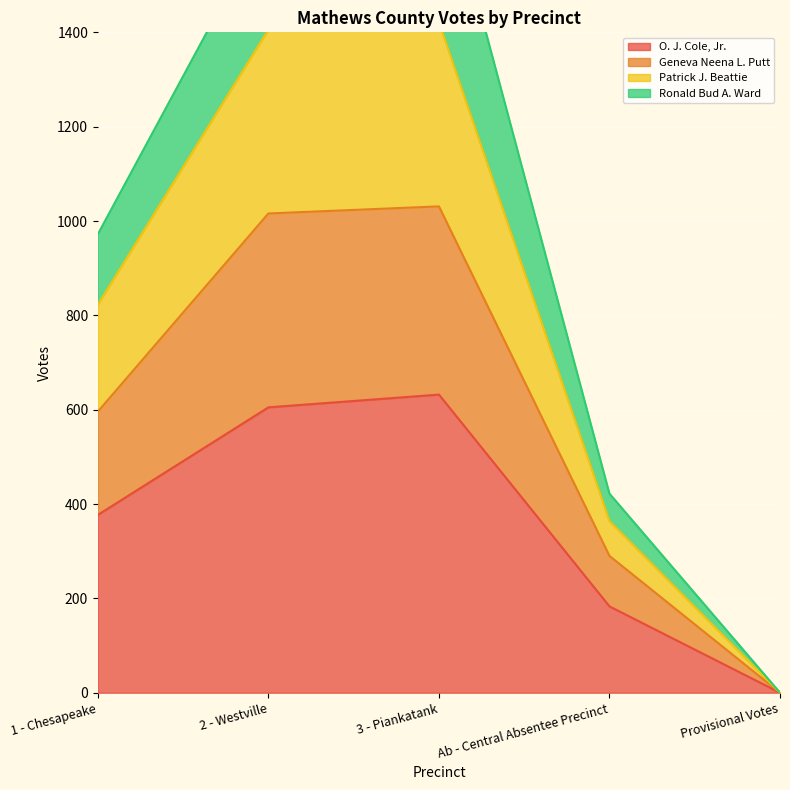

What is the greatest value displayed?

1422